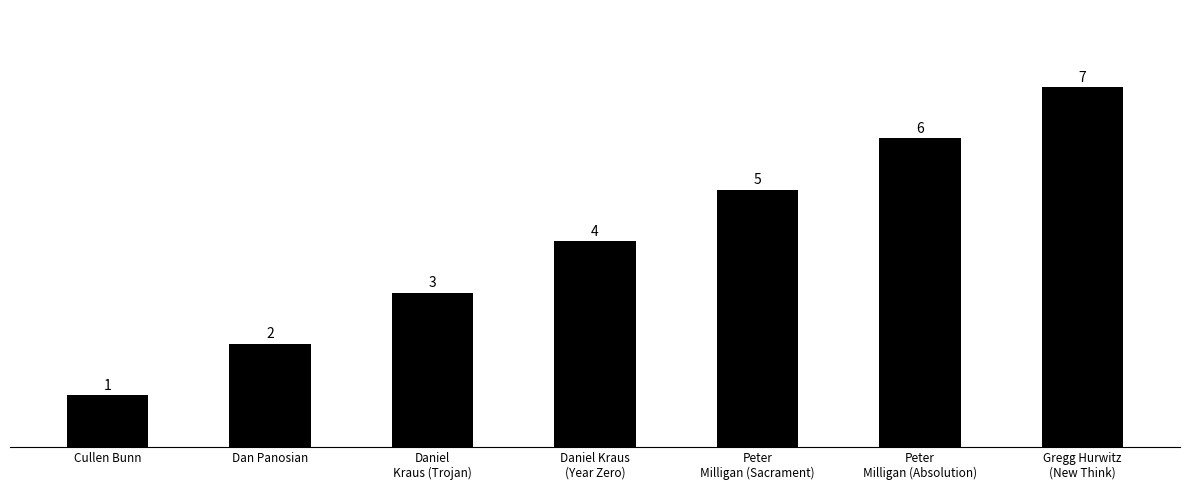

Is it true that the value at Gregg Hurwitz
(New Think) is 11?

False